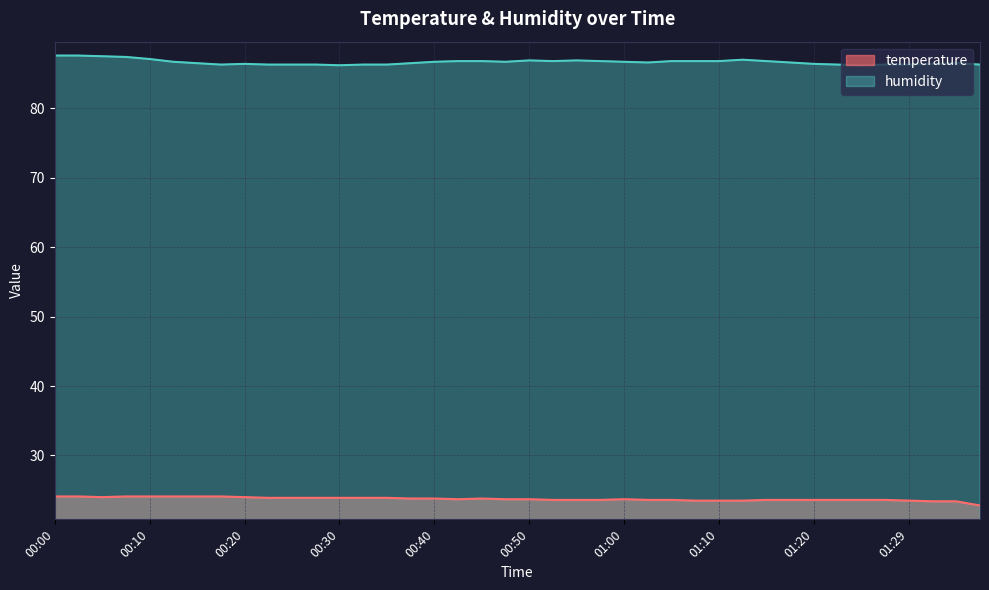

What is the difference between the maximum and minimum values in the humidity series?

1.4